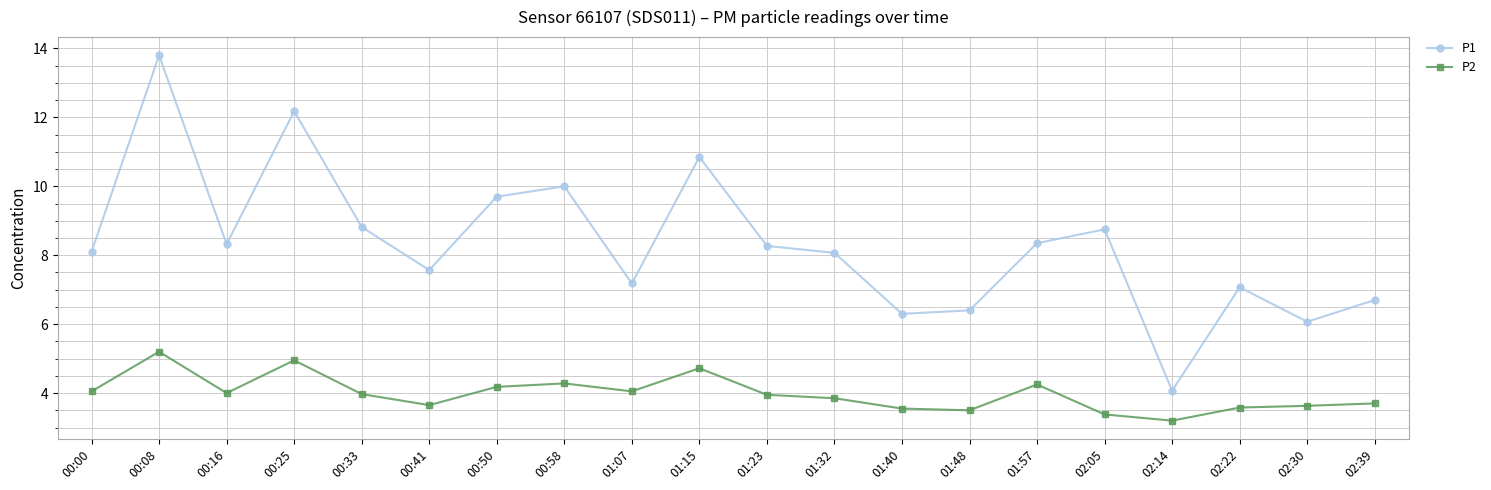

What is the difference between the maximum and minimum values in the P1 series?

9.7